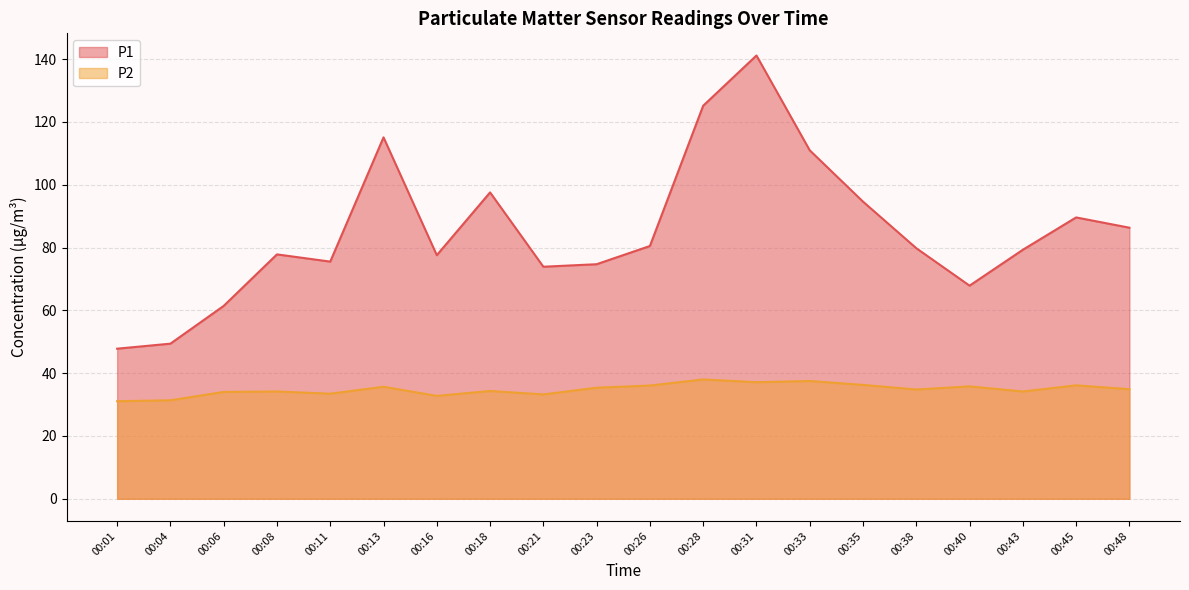

What is the value of the P1 point at the 12th from the left?

125.2